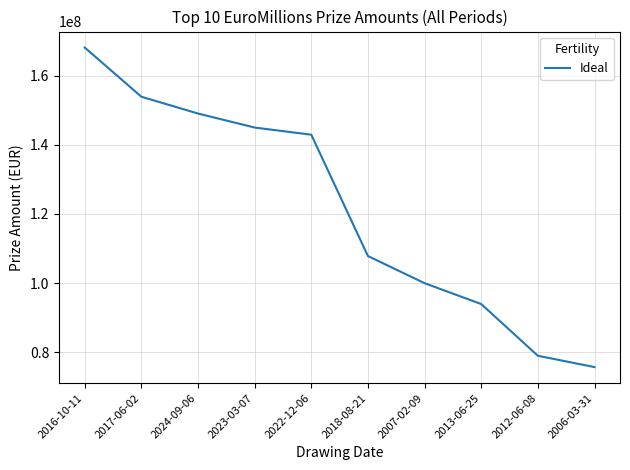

Where is the data nearest to the value 121919223?

2018-08-21